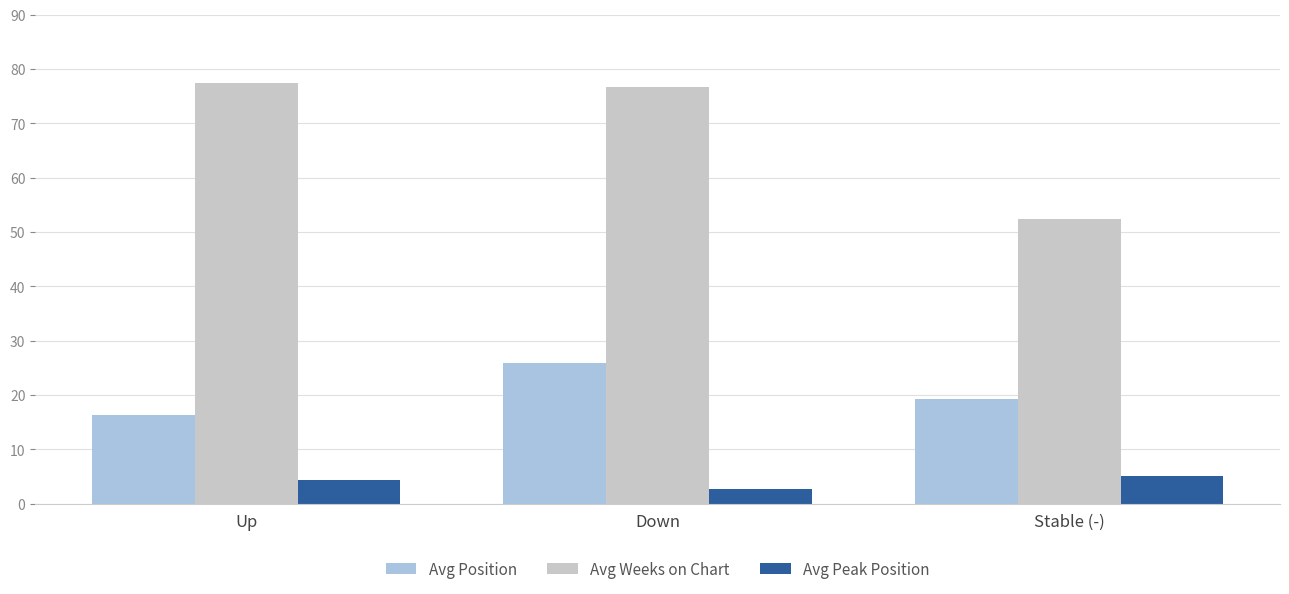

What is the difference between the maximum and minimum values in the Avg Peak Position series?

2.5